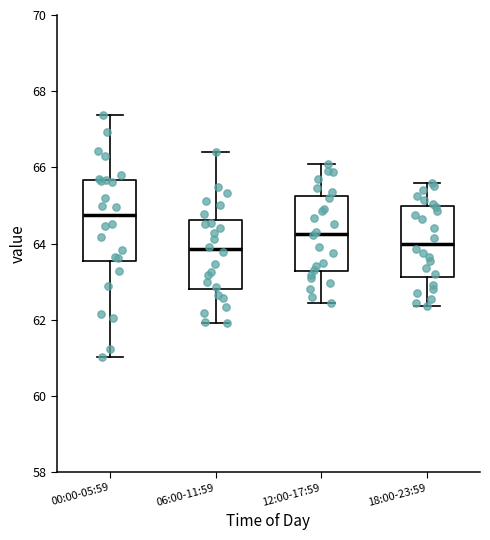

Reading left to right, transcribe this box plot: for each box, give where its median line is, the range the box spans, and where its two whiskers end, as read against the y-axis. The values are not printed on the chart, so give them approximately, as read against the axis.

00:00-05:59: median 64.8, box 63.6 to 65.6, whiskers 61.0 to 67.4
06:00-11:59: median 63.8, box 62.8 to 64.6, whiskers 62.0 to 66.4
12:00-17:59: median 64.2, box 63.2 to 65.2, whiskers 62.4 to 66.2
18:00-23:59: median 64.0, box 63.2 to 65.0, whiskers 62.4 to 65.6